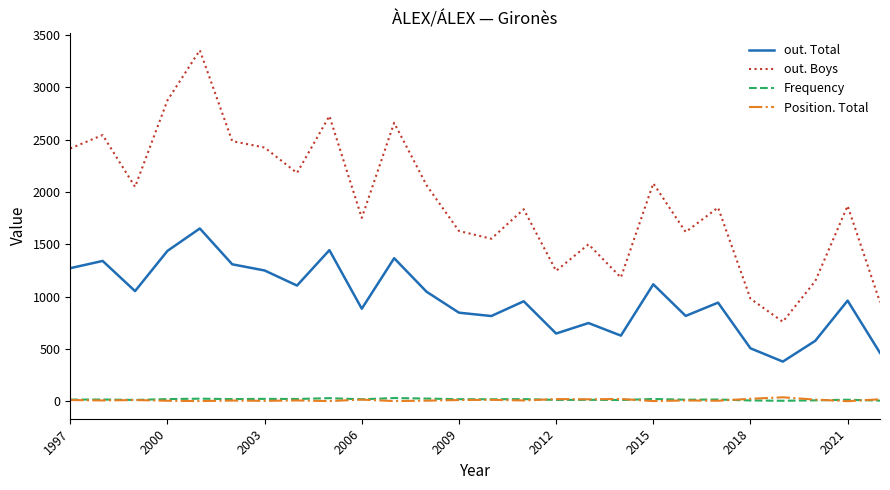

Which series has the largest total across all categories?

out. Boys